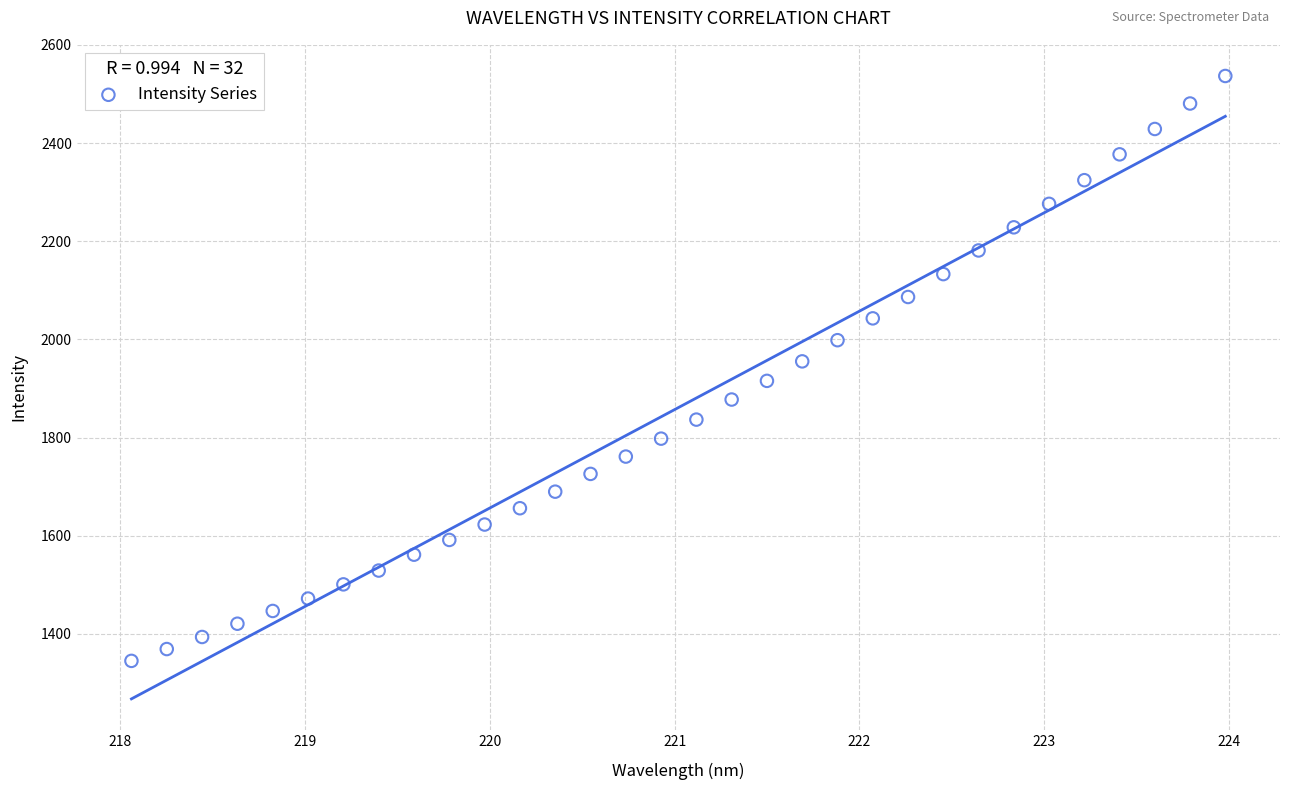

What is the range of Y values (max minus min)?

1191.7